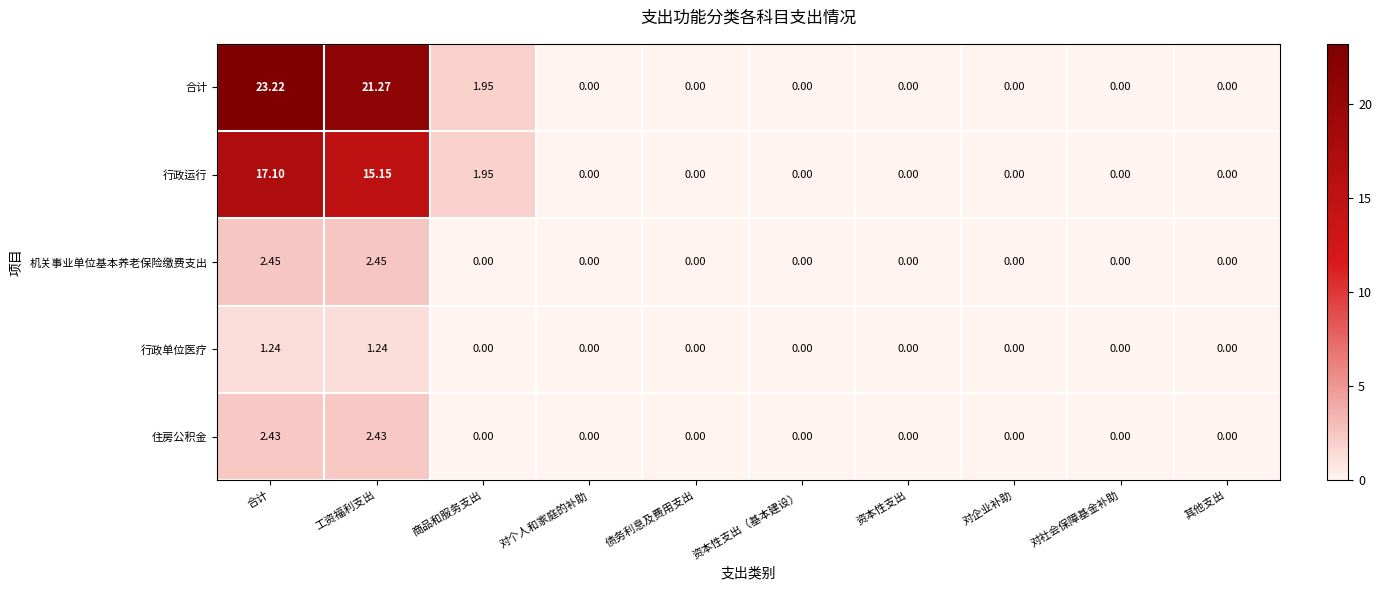

Which label corresponds to the largest value in the chart?

合计